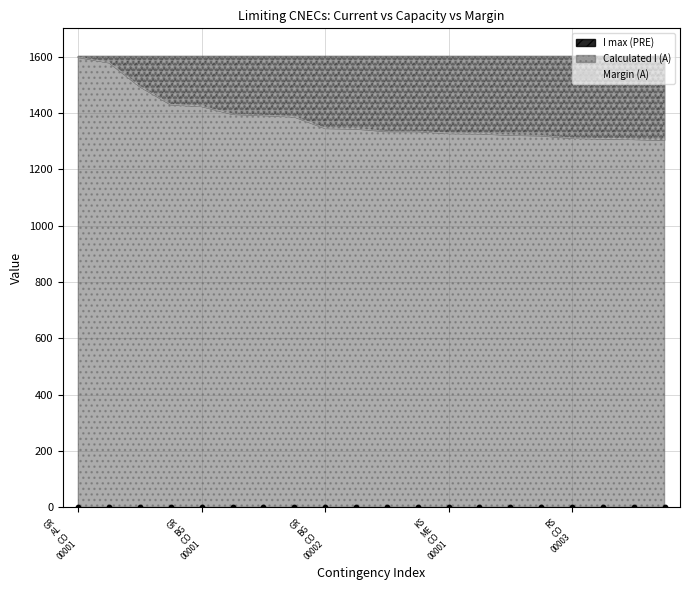

Which series has the largest Y range (max minus min)?

Calculated I (A)